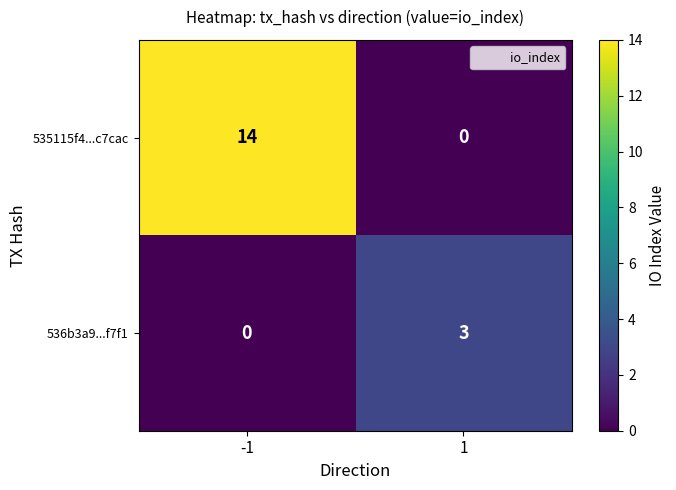

At how many categories does at least one series exceed 8?

1